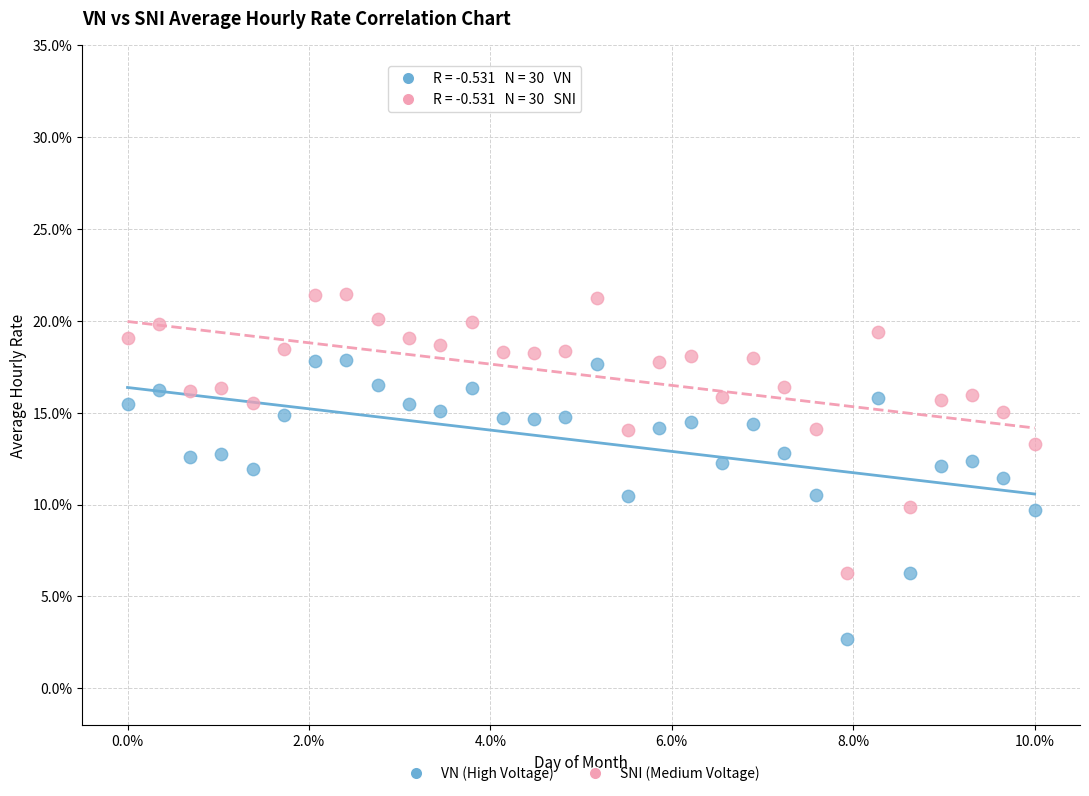

What are all the series names shown in the legend?

VN (High Voltage), SNI (Medium Voltage)